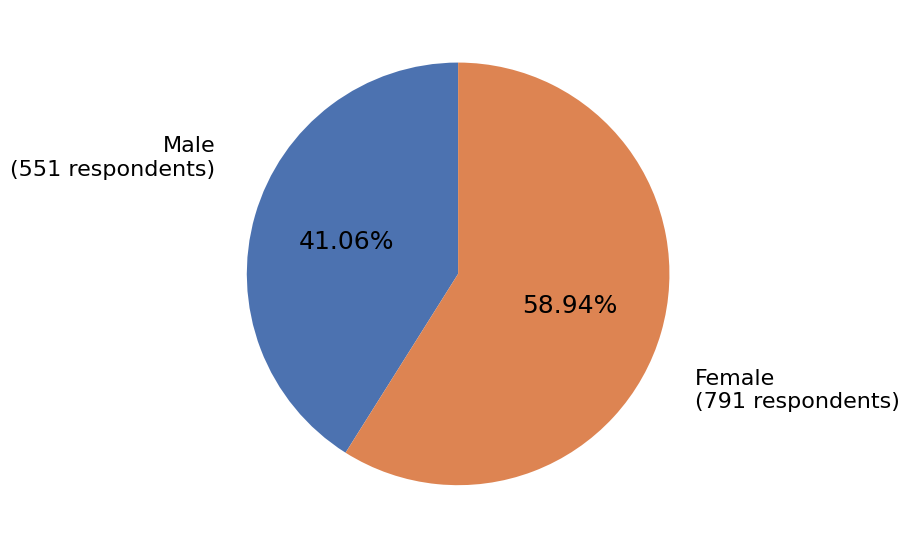

Is there any slice that represents more than half of the pie?

Yes